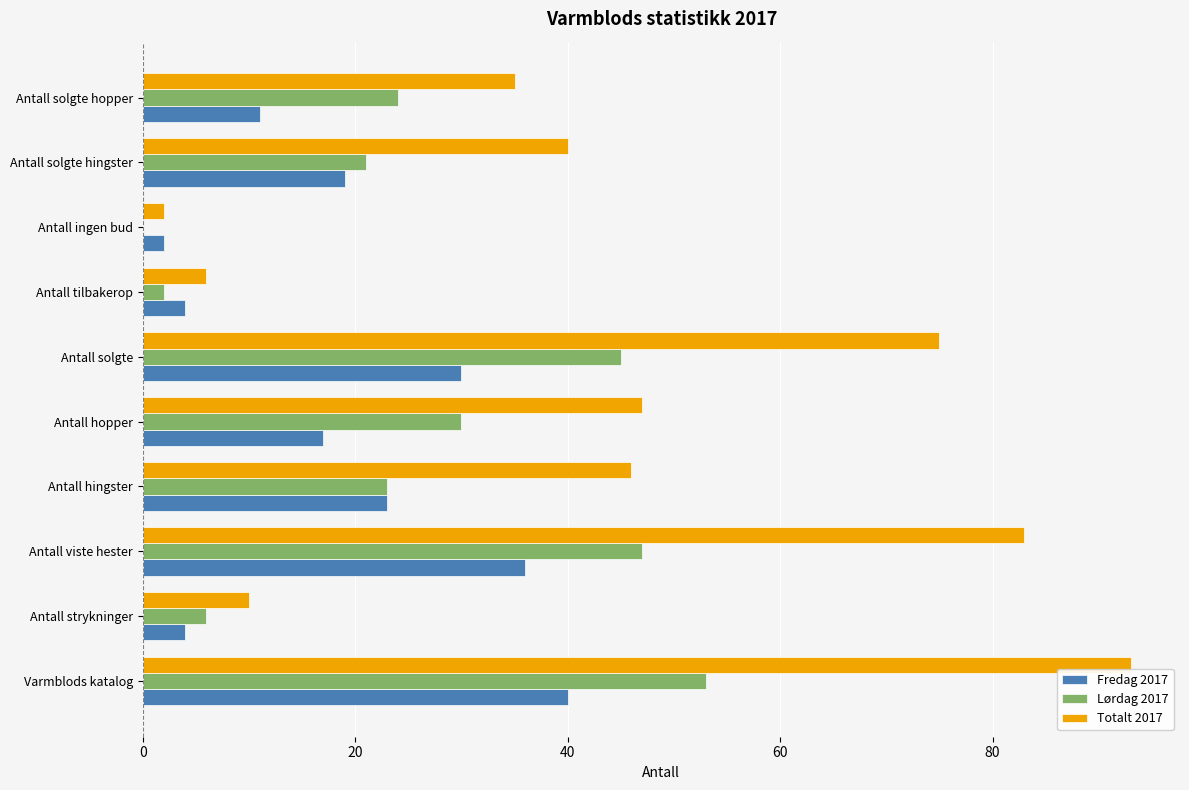

Between Antall viste hester and Antall hingster, which series saw the biggest shift?

Totalt 2017